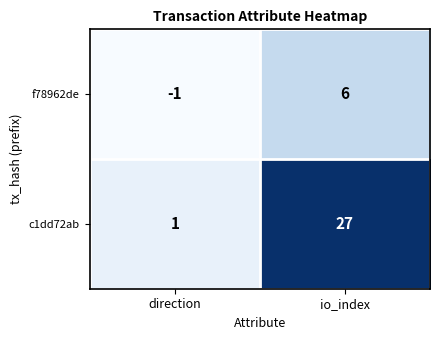

At which category does the chart reach its peak across all series?

io_index